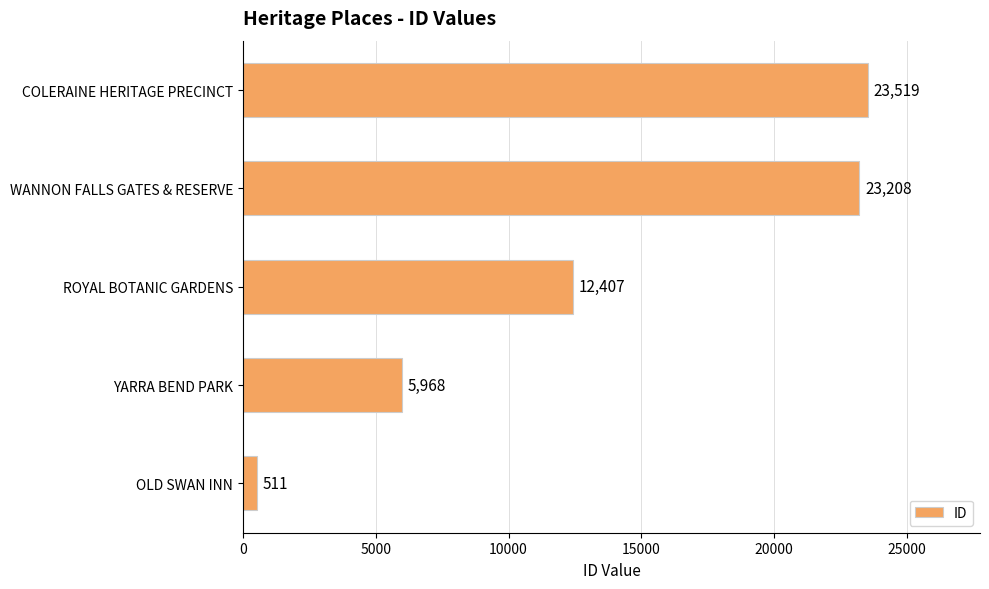

At which category does the chart reach its peak across all series?

COLERAINE HERITAGE PRECINCT